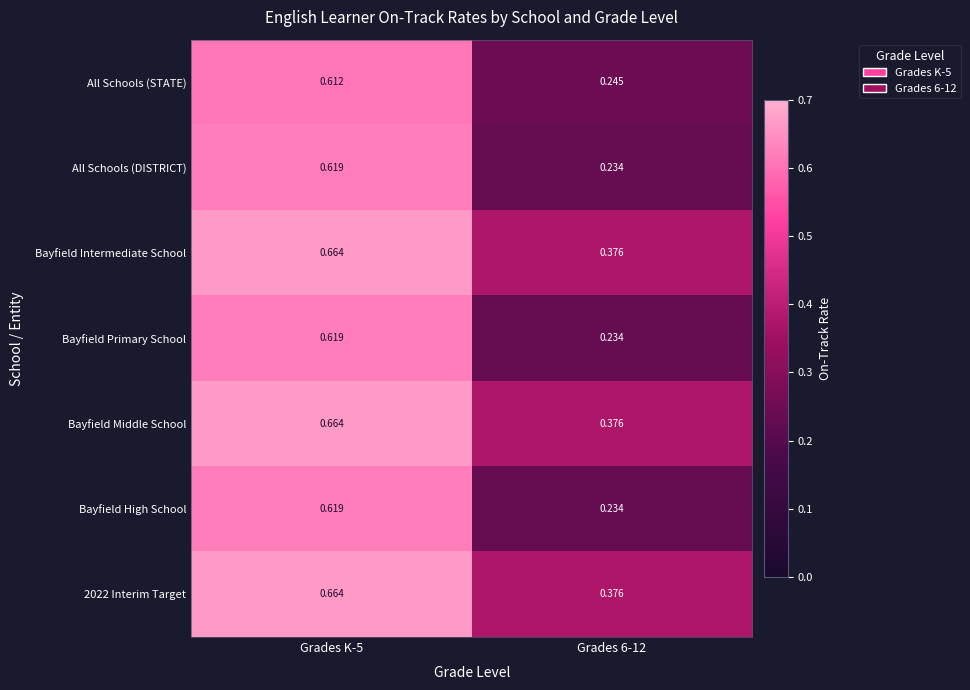

Is the value of Bayfield High School at Grades K-5 greater than the value of Bayfield Middle School at Grades 6-12?

Yes